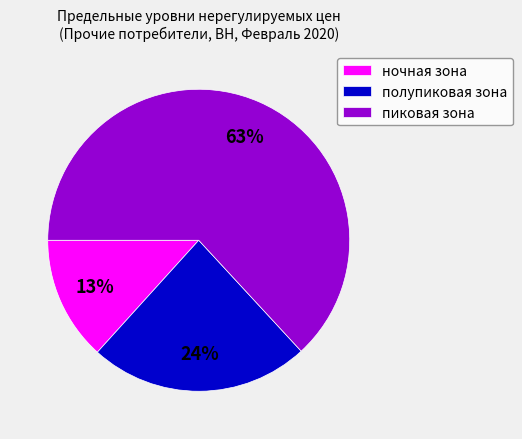

To the nearest percent, what is the average slice percentage?

33%